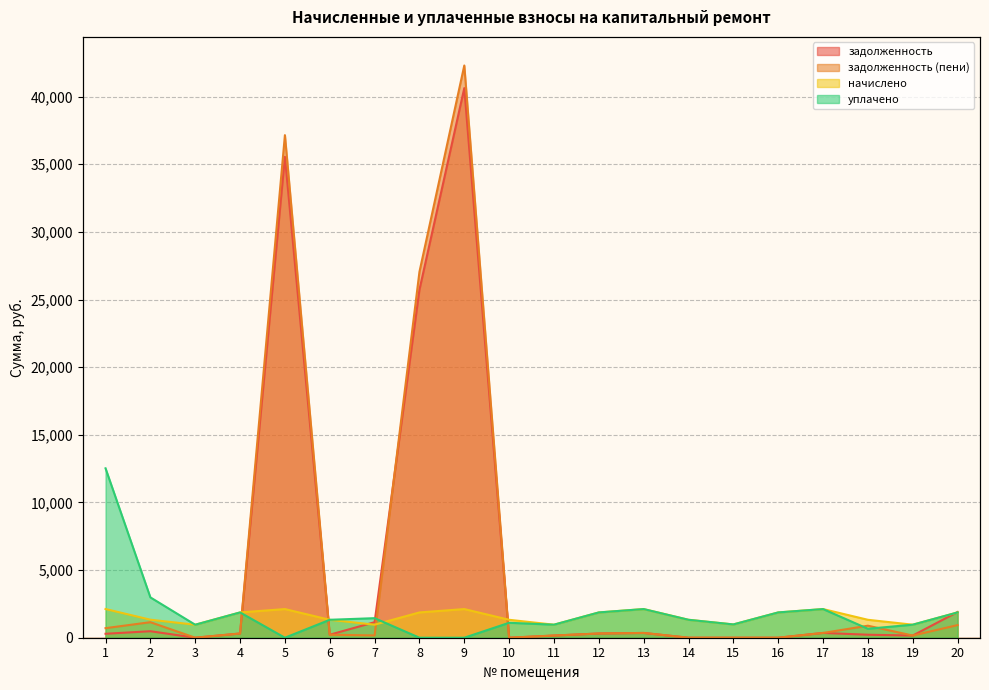

Which category has the lowest value across all series?

3